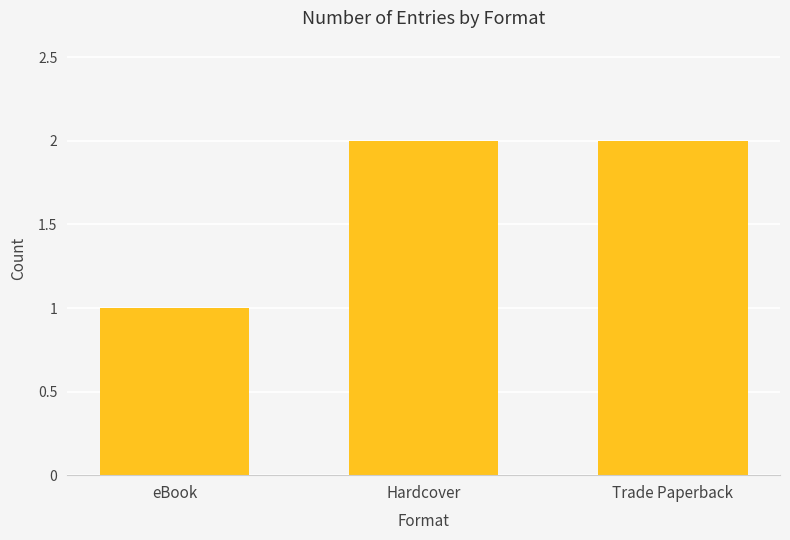

What is the smallest value displayed?

1